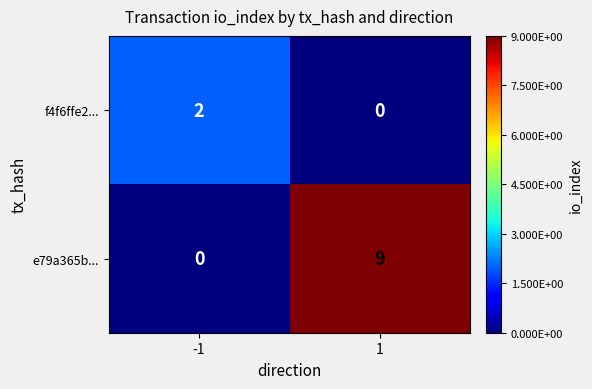

What is the greatest value displayed?

9